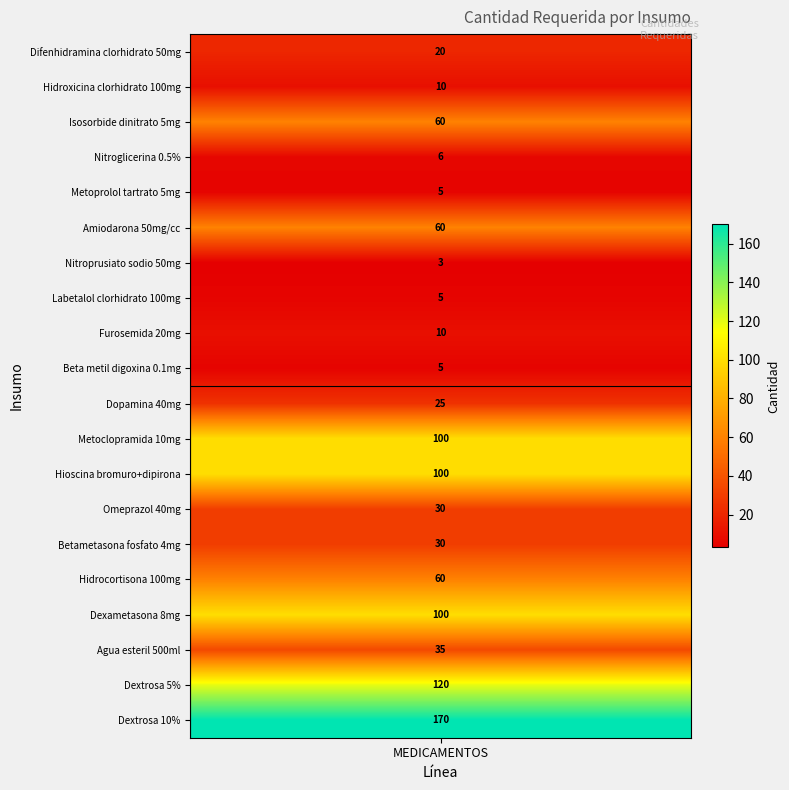

What is the difference between the maximum and second lowest values?

165